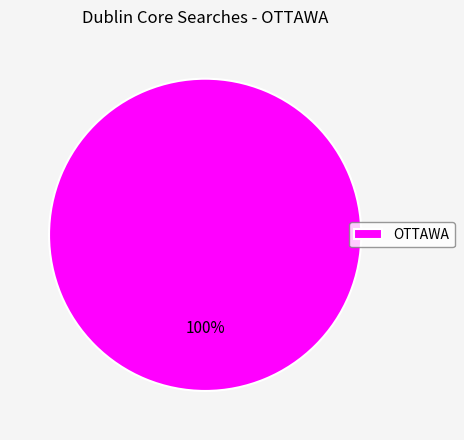

True or false: OTTAWA accounts for 100% of the total.

True